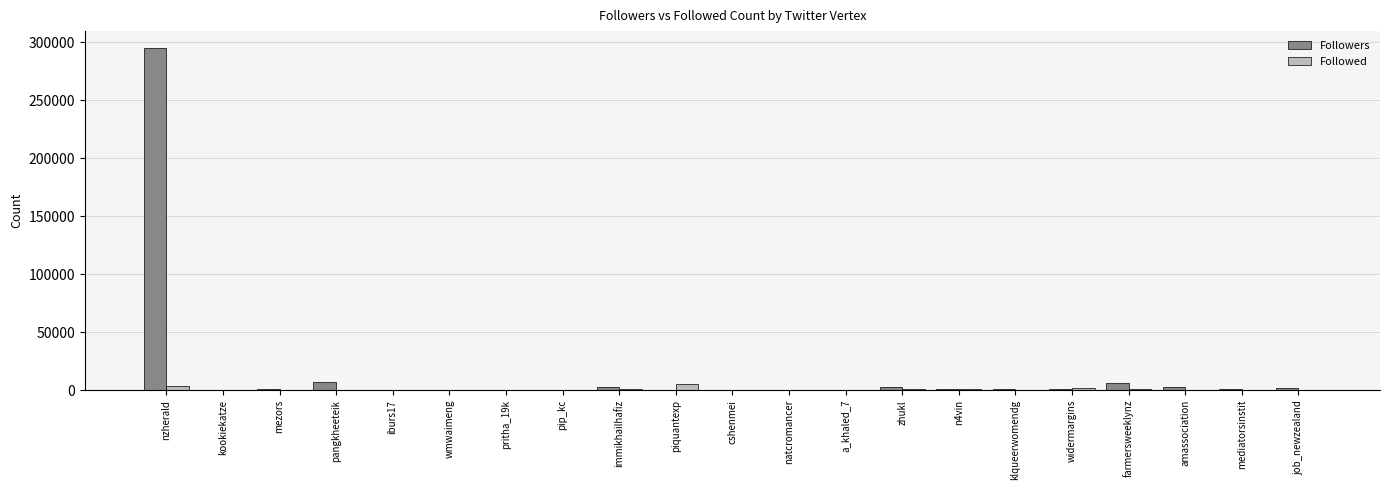

At which category is the sum across all series the highest?

nzherald